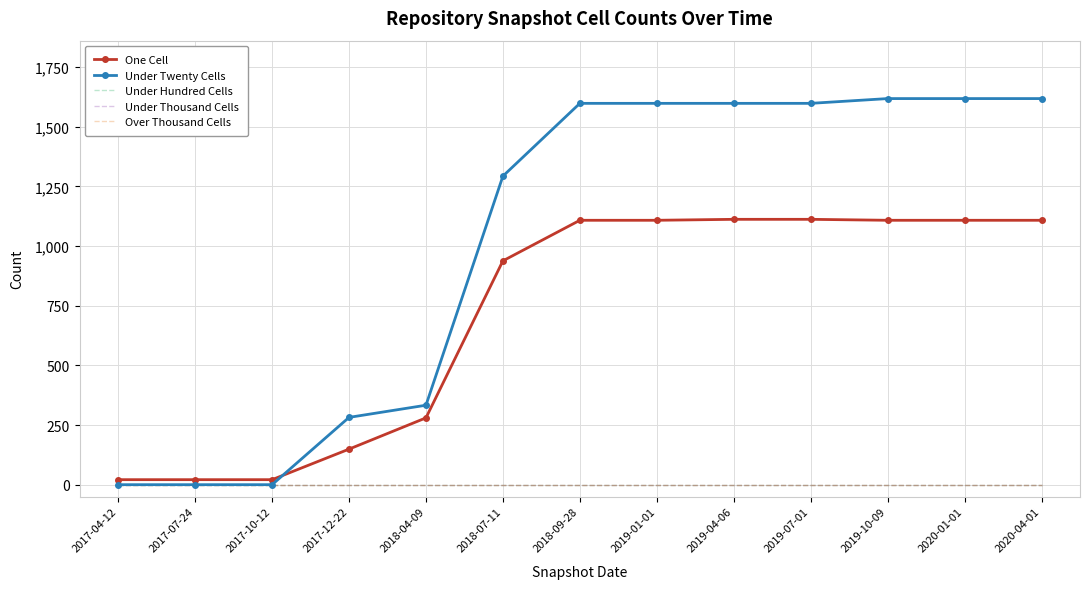

What is the maximum value for One Cell?

1112